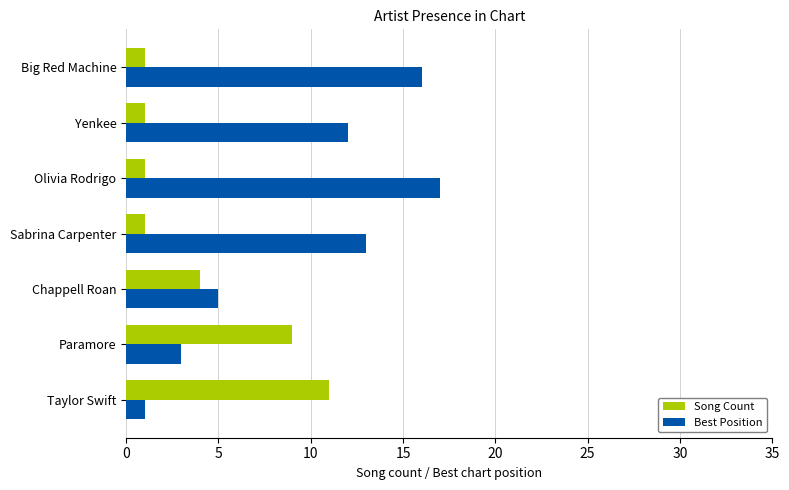

Which series has the largest total across all categories?

Best Position